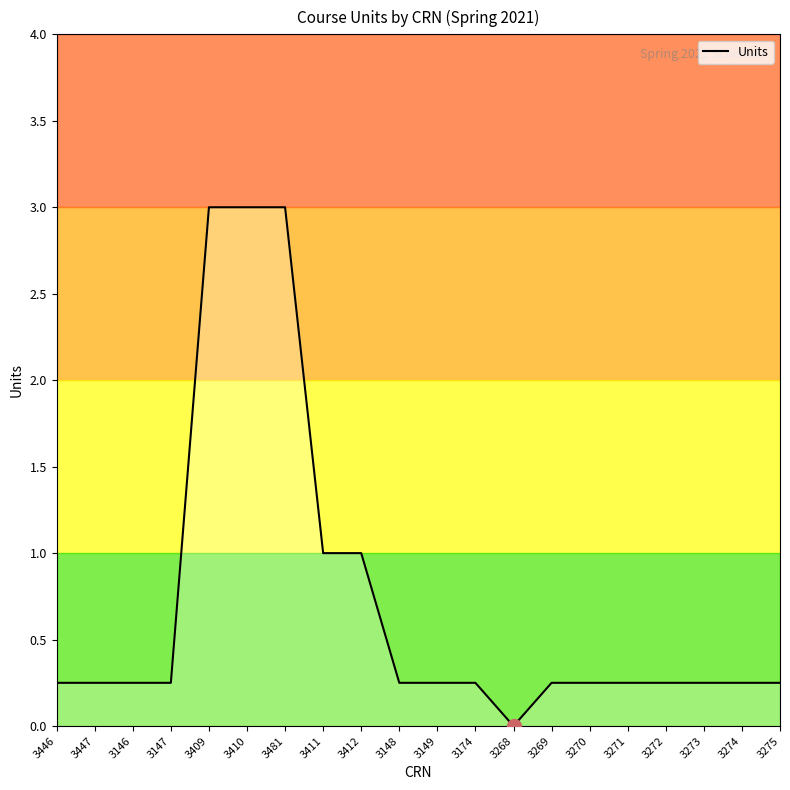

What is the difference between the maximum and second lowest values?

2.8